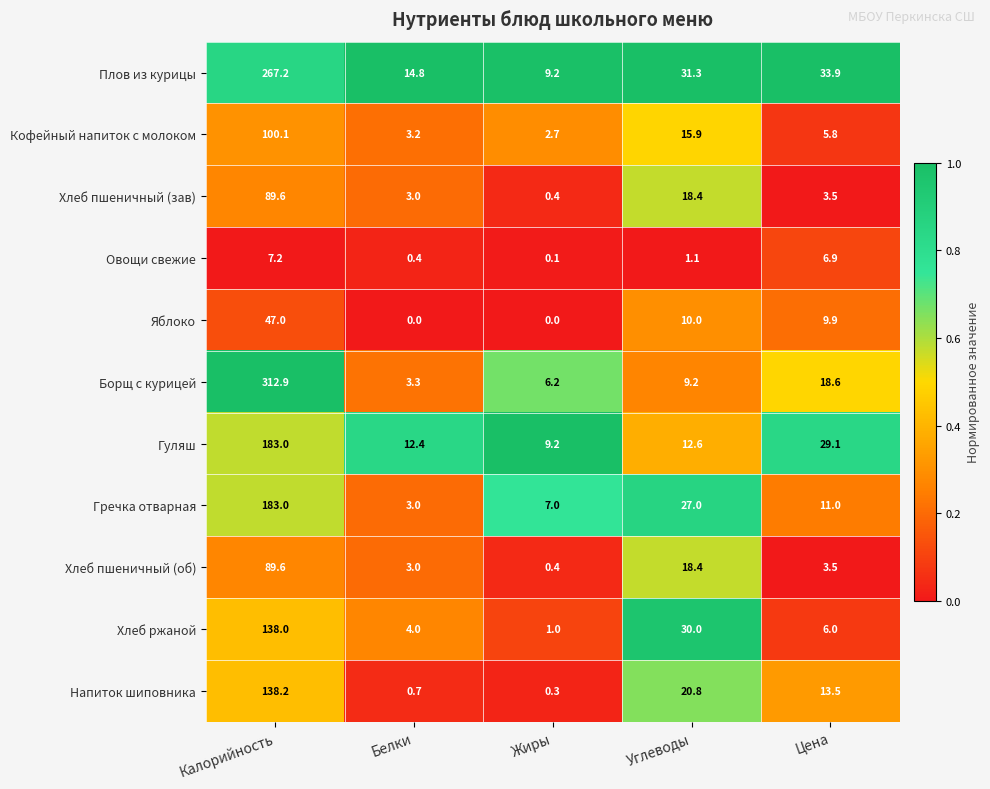

True or false: Гуляш has a value of 17.8 at Цена.

False